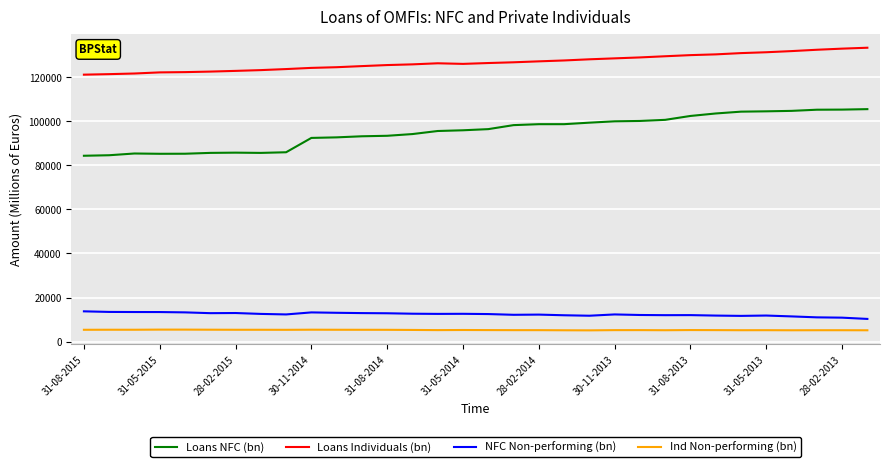

List the series in order of their peak value, highest first.

Loans Individuals (bn), Loans NFC (bn), NFC Non-performing (bn), Ind Non-performing (bn)